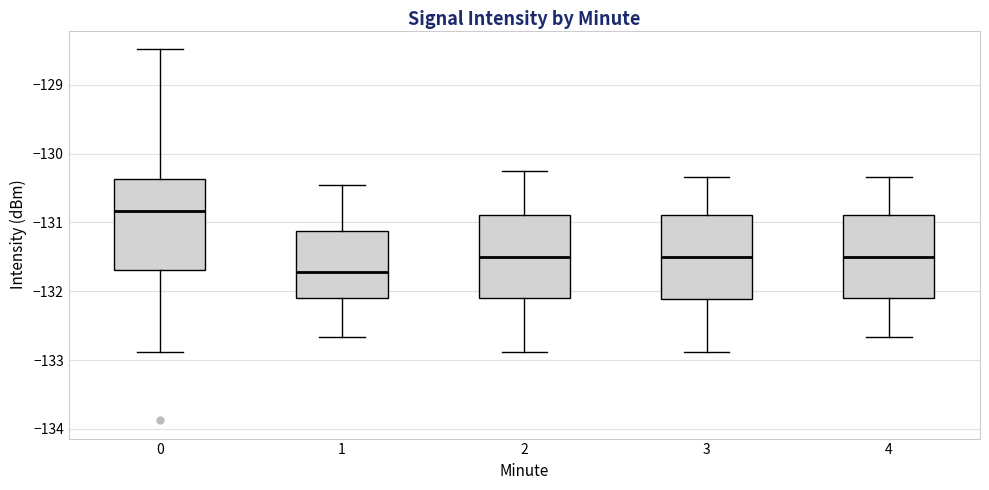

Where is the lower edge of the box at x = 0 on the y-axis? The values are not printed on the chart, so give them approximately, as read against the axis.

-131.7